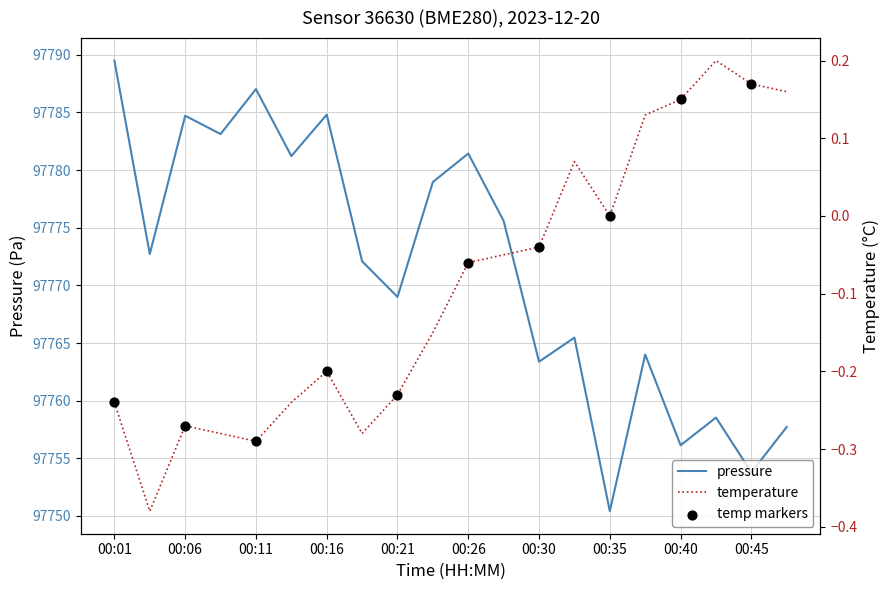

Which series has the largest Y range (max minus min)?

pressure